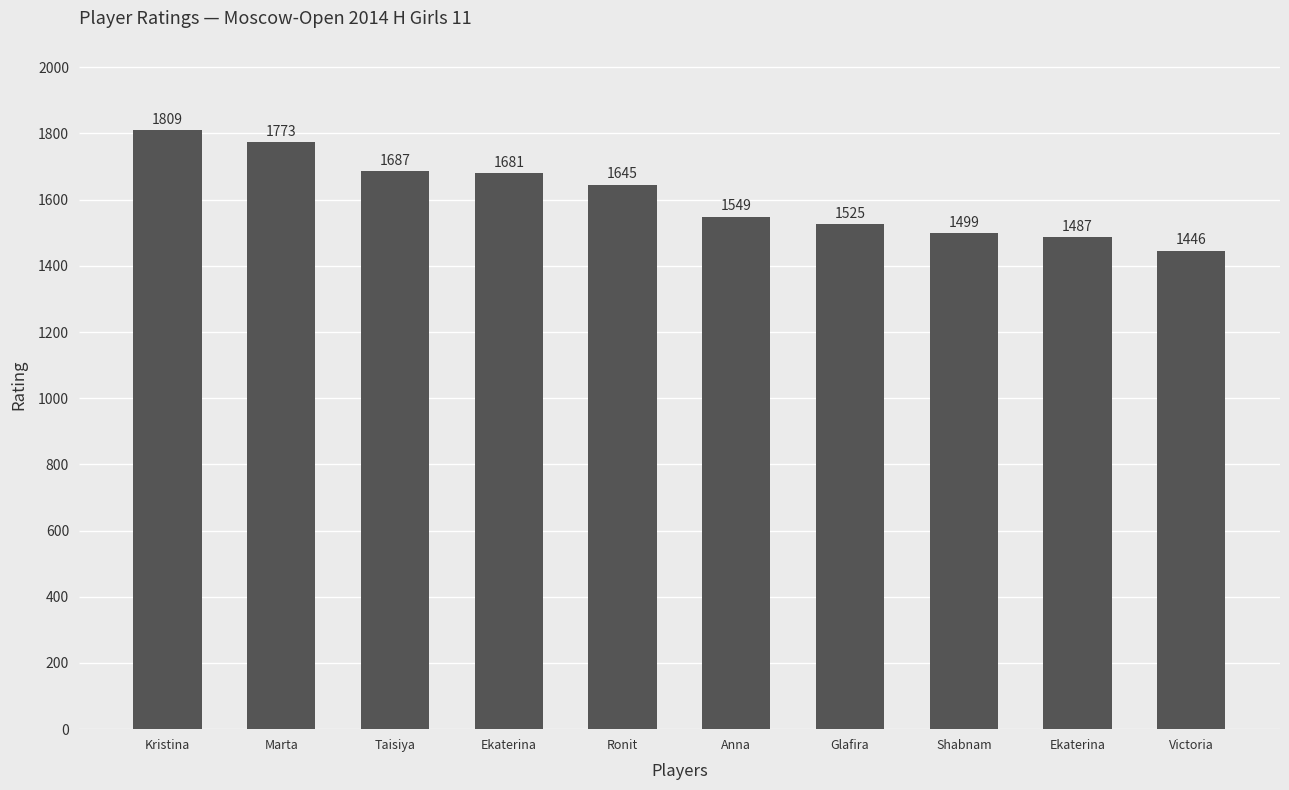

How many bars are there in total?

10